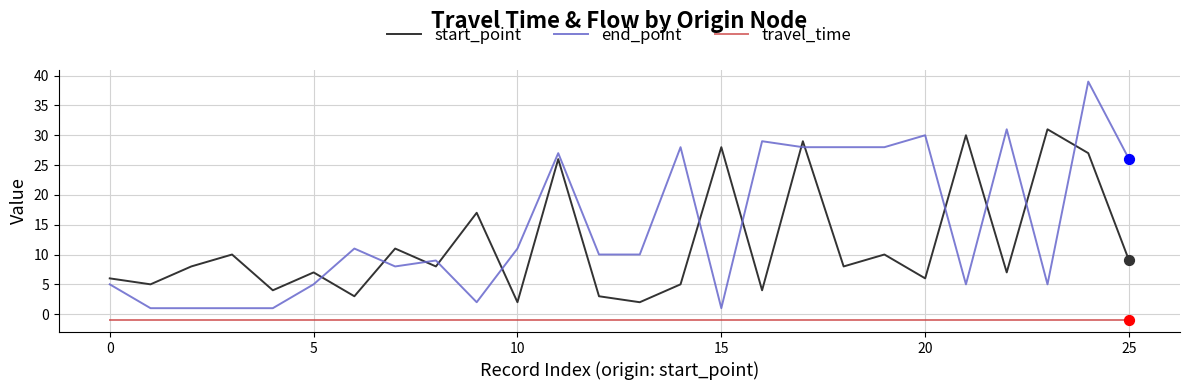

Which series has the largest total across all categories?

end_point